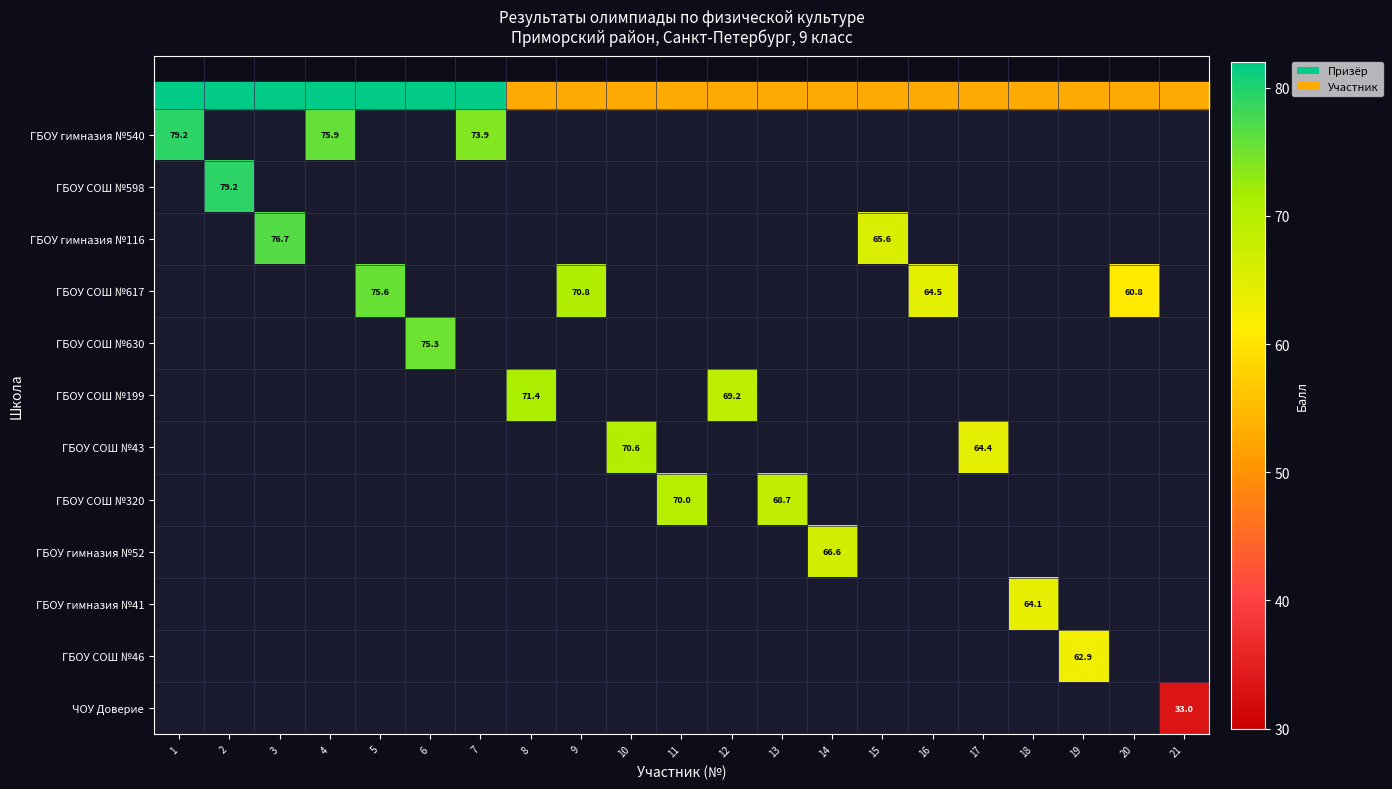

Between 21 and 14, which is larger?

14